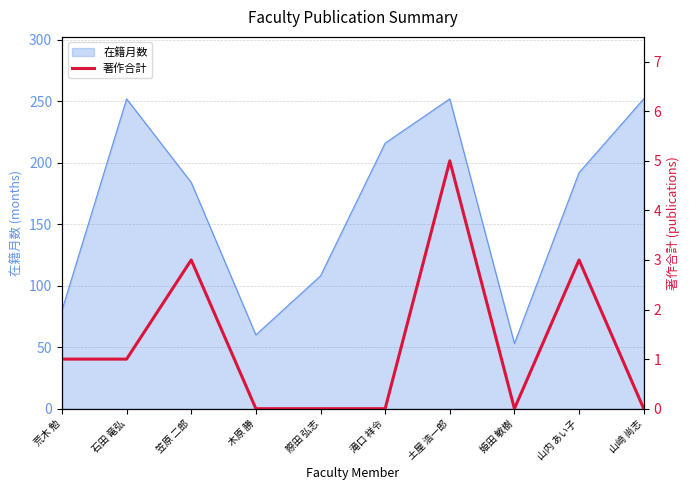

At which label is 在籍月数 closest to 152?

笠原 二郎